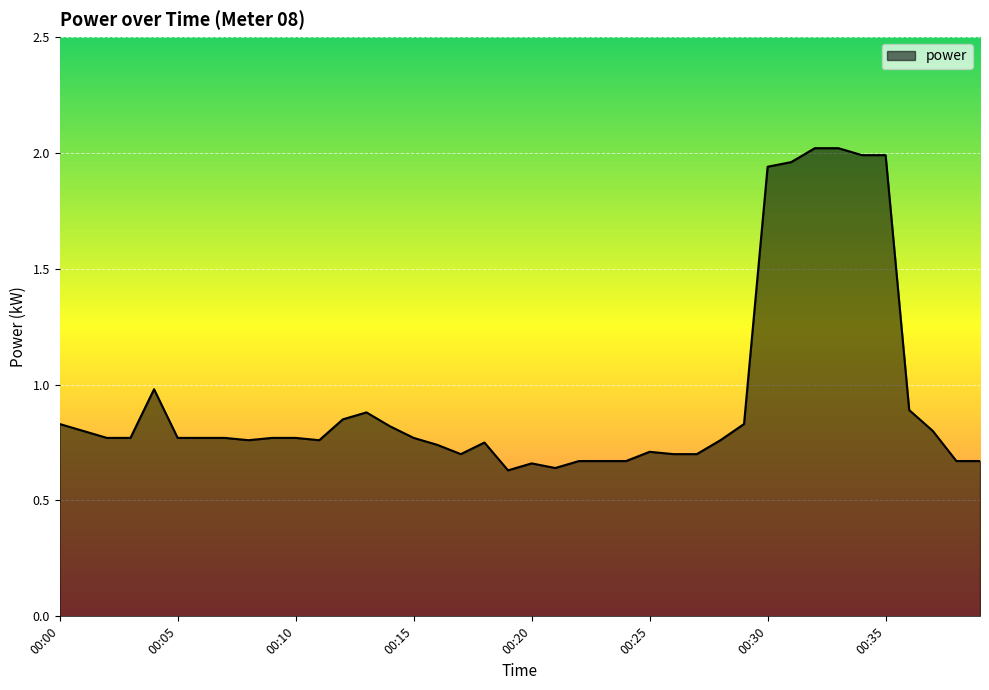

Reading left to right, transcribe all the data shown in this chart.

0.8	0.8	0.8	0.8	1.0	0.8	0.8	0.8	0.8	0.8	0.8	0.8	0.8	0.9	0.8	0.8	0.7	0.7	0.8	0.6	0.7	0.6	0.7	0.7	0.7	0.7	0.7	0.7	0.8	0.8	1.9	2.0	2.0	2.0	2.0	2.0	0.9	0.8	0.7	0.7